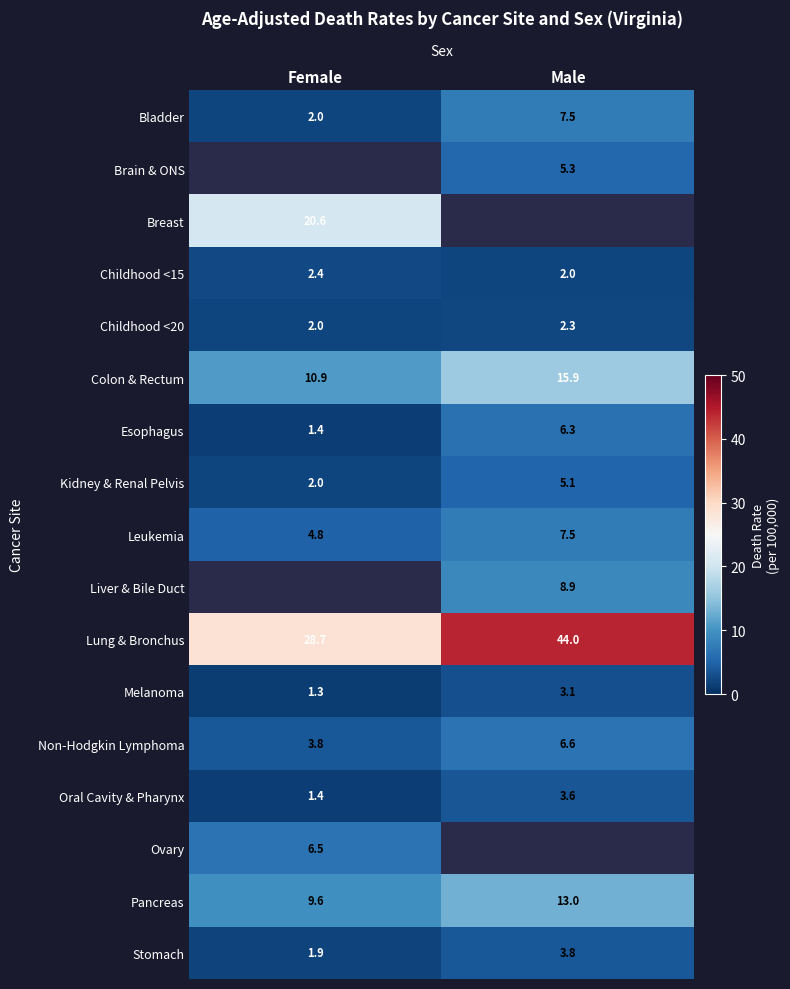

List the labels in order of Pancreas value, smallest first.

Female, Male